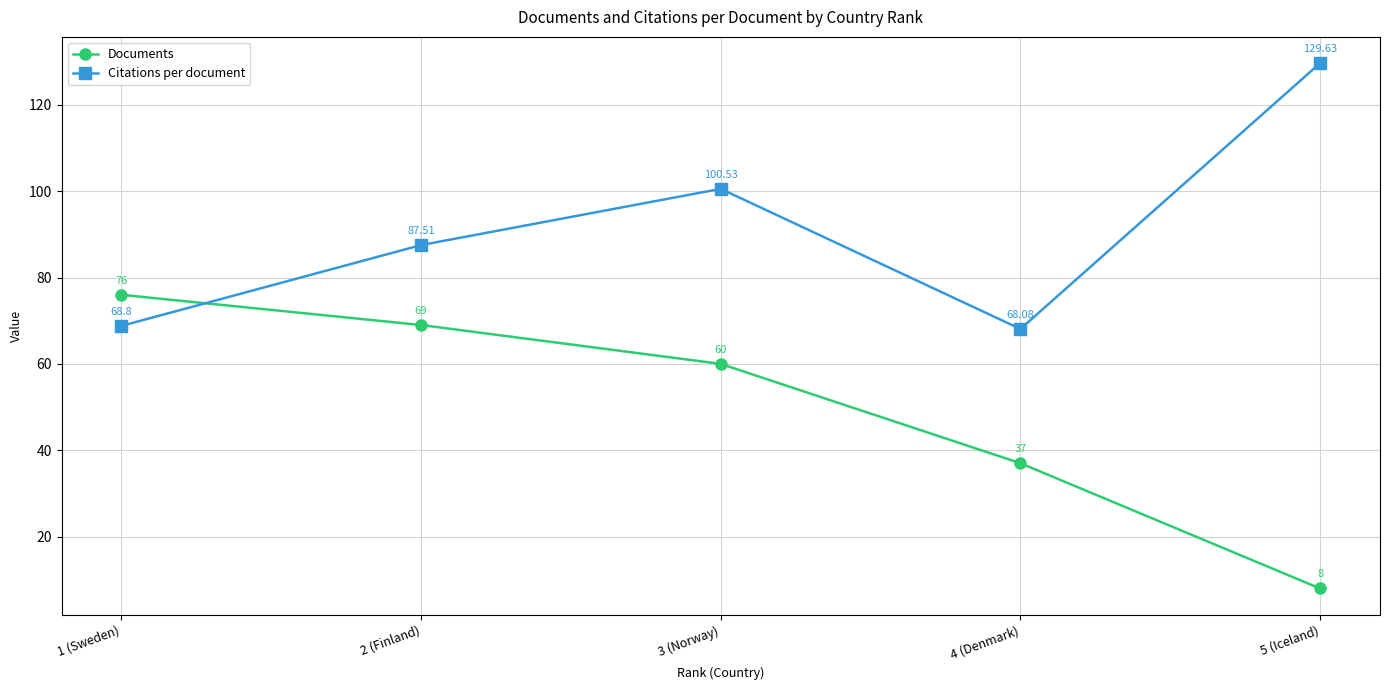

Reading left to right, list all the values displayed in this chart.

Documents: 1 (Sweden)=76.0	2 (Finland)=69.0	3 (Norway)=60.0	4 (Denmark)=37.0	5 (Iceland)=8.0
Citations per document: 1 (Sweden)=68.8	2 (Finland)=87.5	3 (Norway)=100.5	4 (Denmark)=68.1	5 (Iceland)=129.6